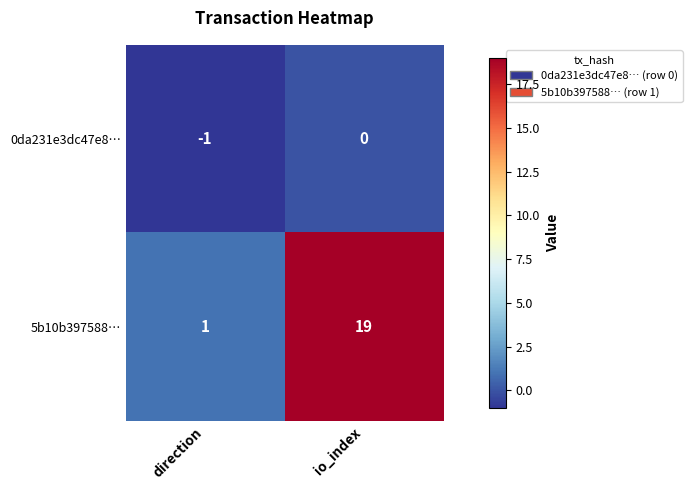

The 5b10b397588… series shows 8 at io_index. True or false?

False